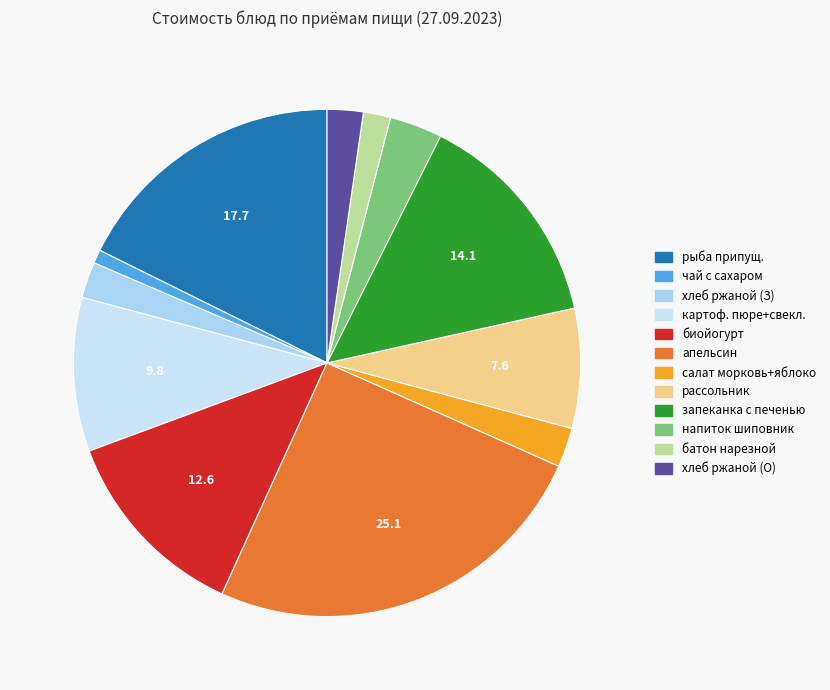

The чай с сахаром slice represents 1% of the pie. True or false?

True